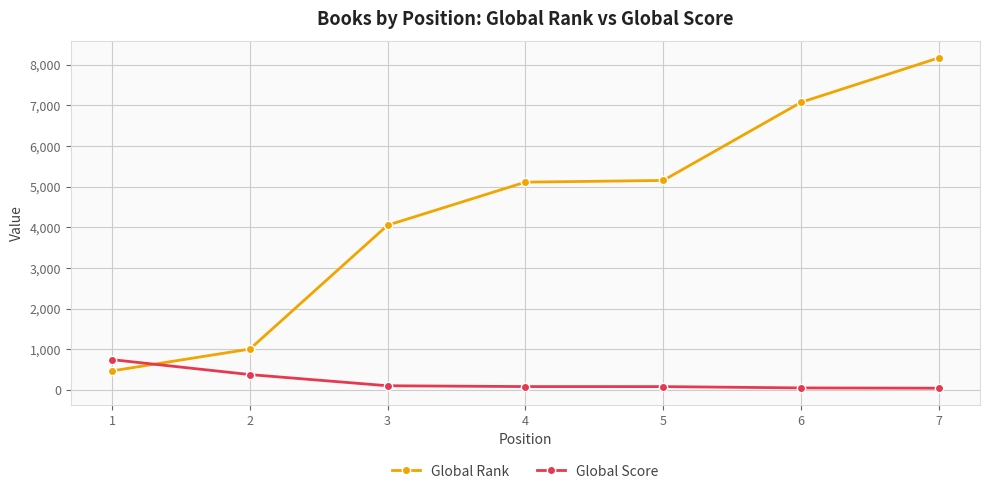

At 3, list the series in order from smallest to largest.

Global Score, Global Rank